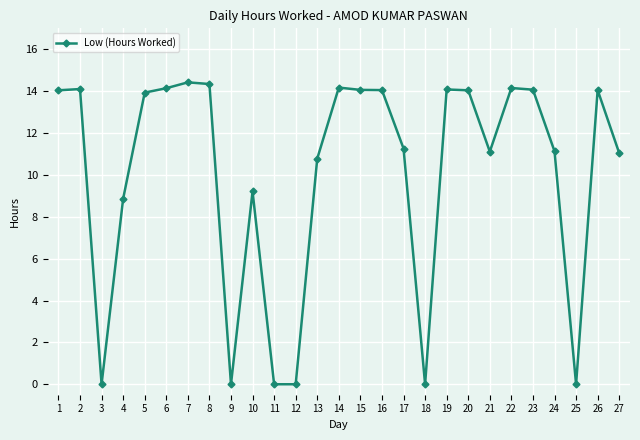

Where is the first local minimum?

3